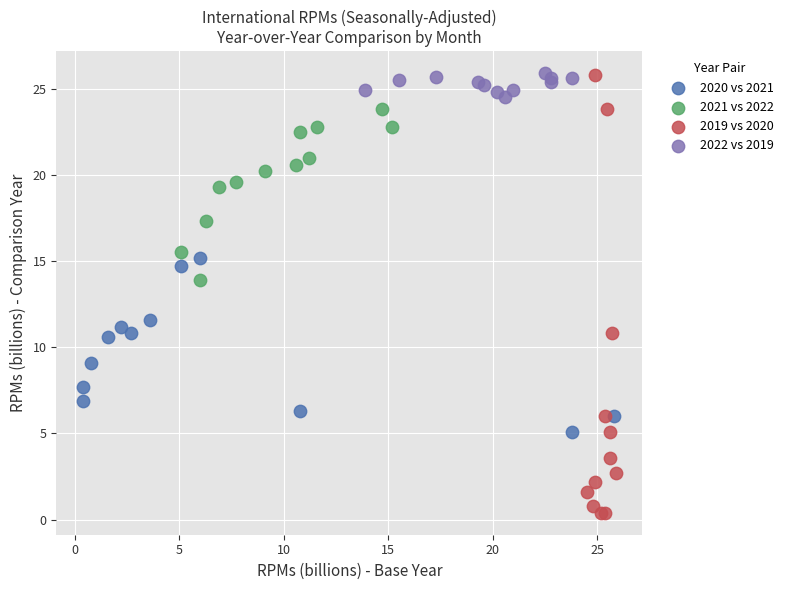

Which series has the widest spread of Y values?

2019 vs 2020